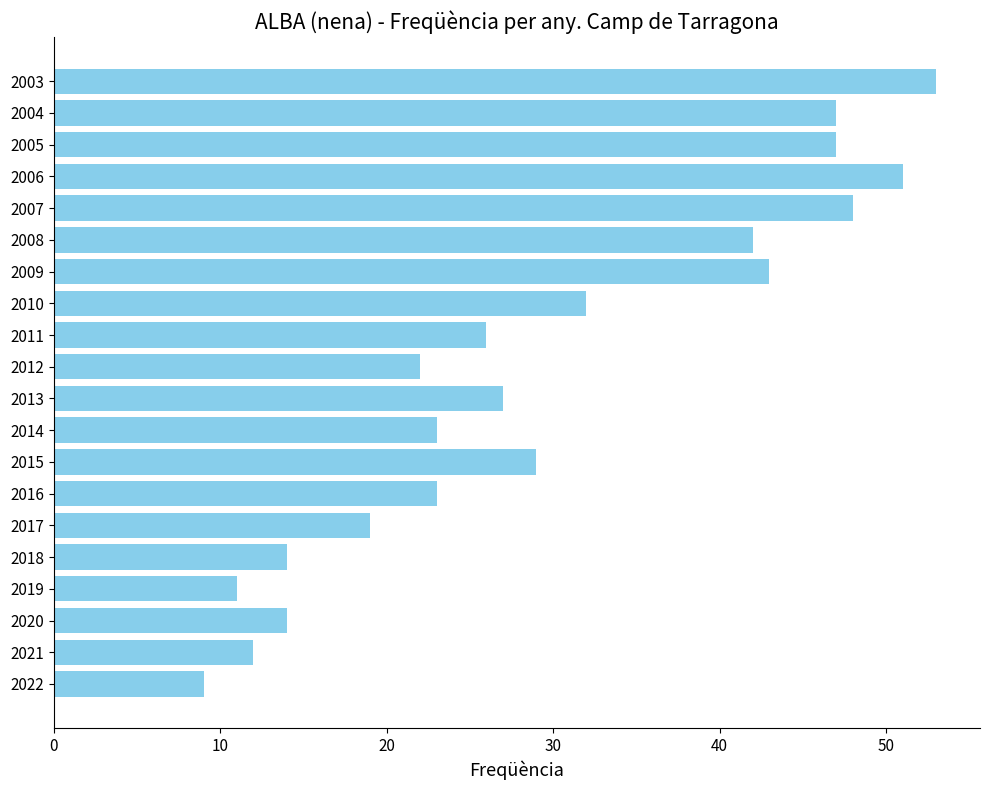

Are the bars horizontal?

Yes